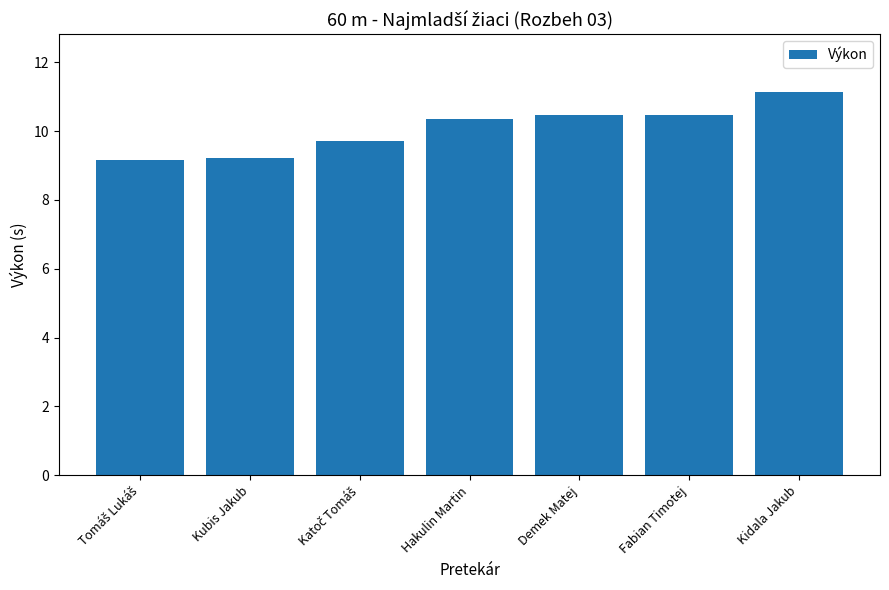

What is the difference between the values at Kubis Jakub and Demek Matej?

1.2